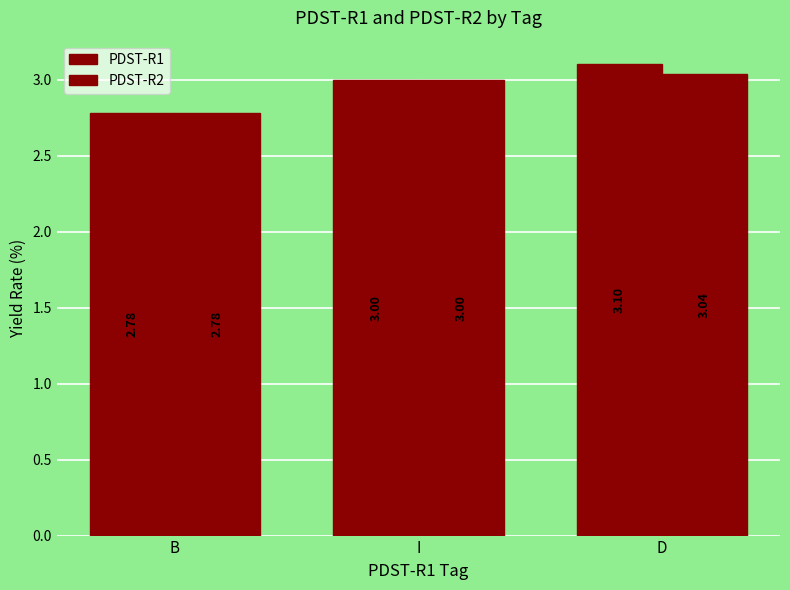

List the labels in order of PDST-R1 value, largest first.

D, I, B